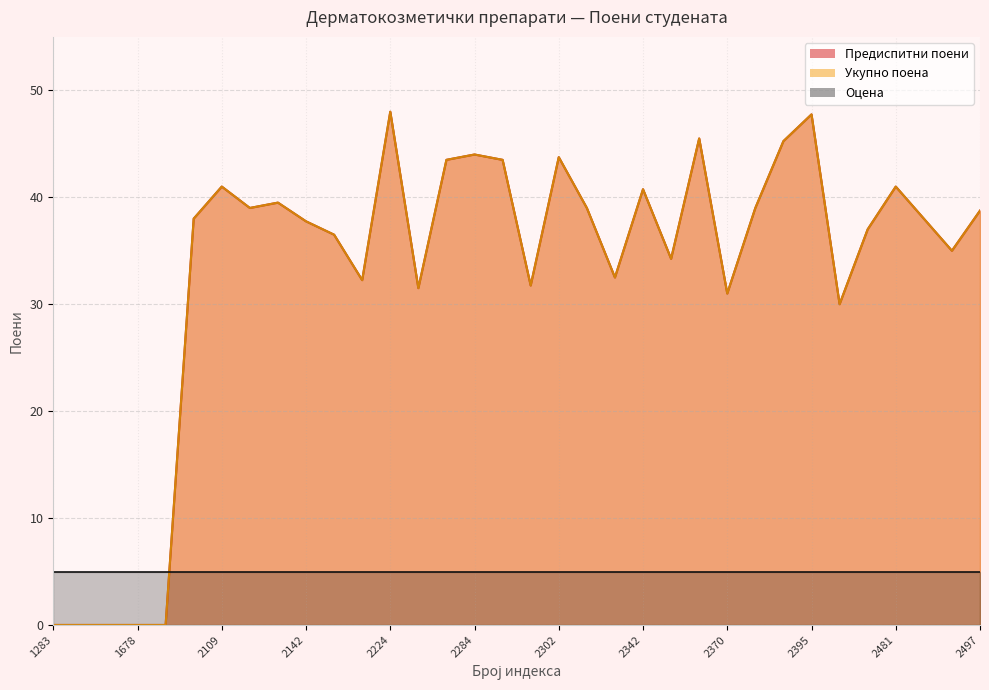

True or false: Укупно поена and Предиспитни поени cross at least once.

False